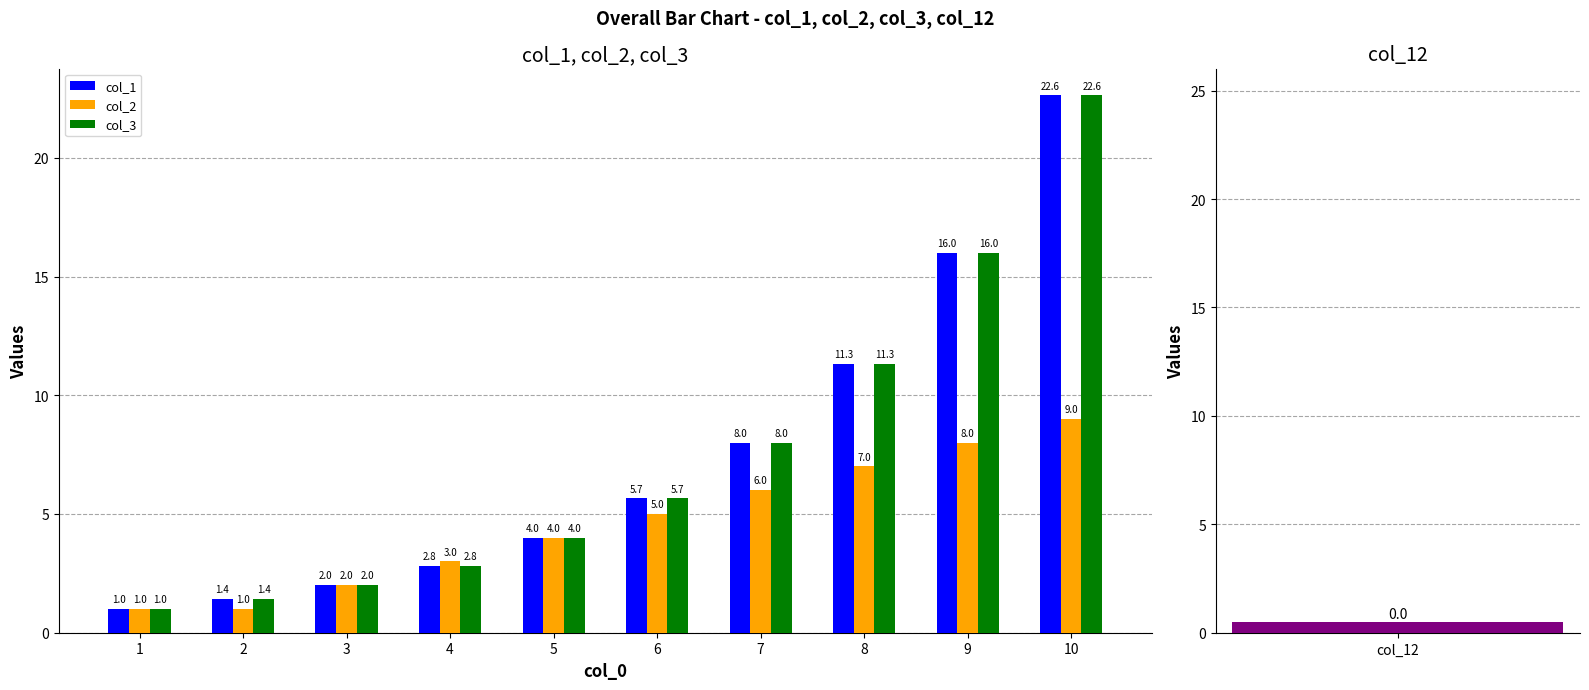

The col_2 series shows 8.0 at 9. True or false?

True